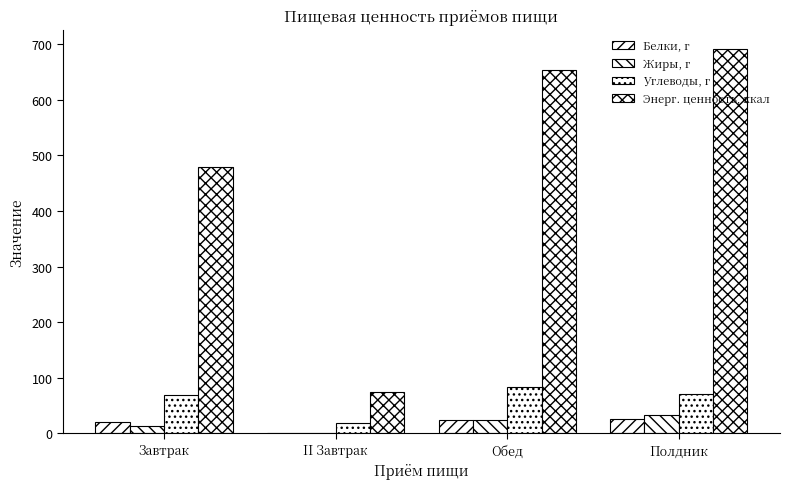

Does the chart contain stacked bars?

No